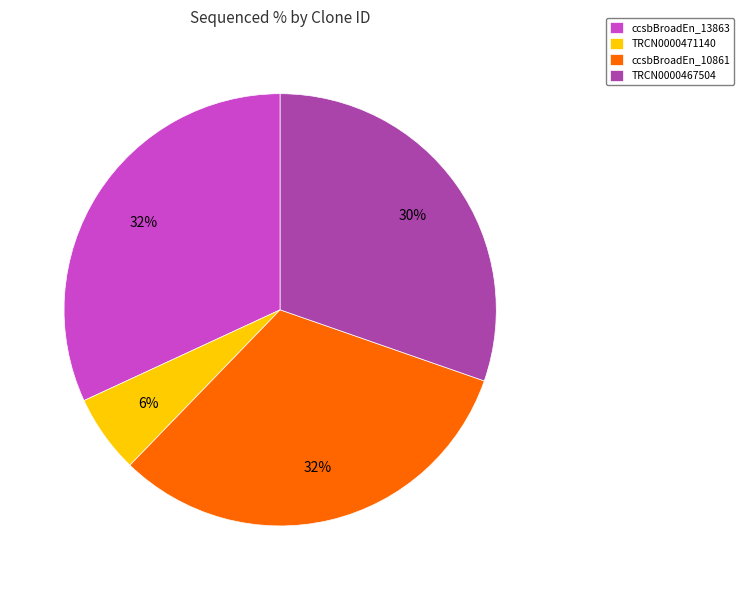

Which has a higher value, TRCN0000467504 or TRCN0000471140?

TRCN0000467504